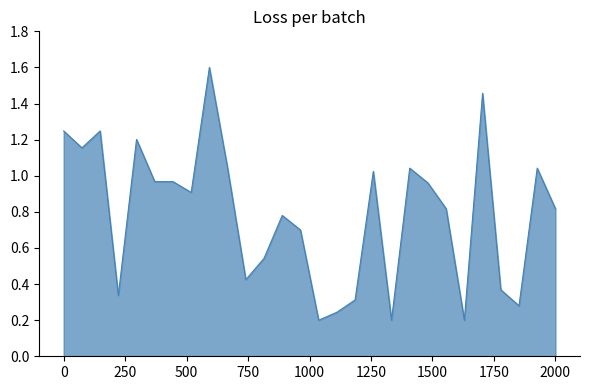

What is the difference between the maximum and minimum values?

1.4